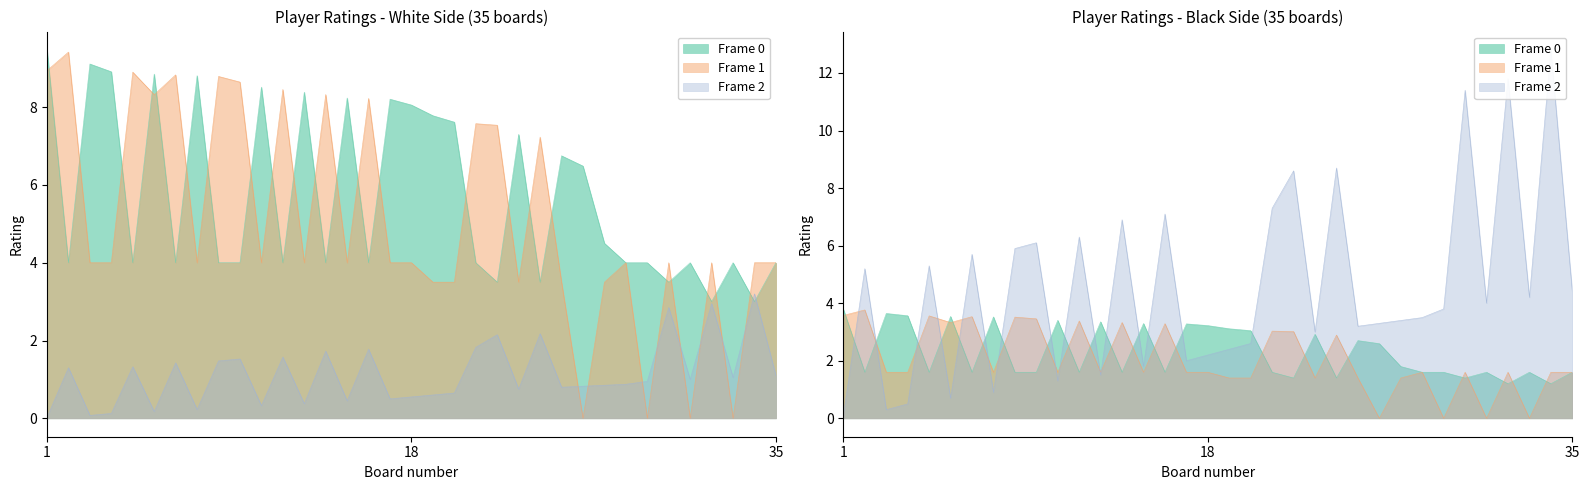

At which category does Frame 2 reach its first local peak?

2